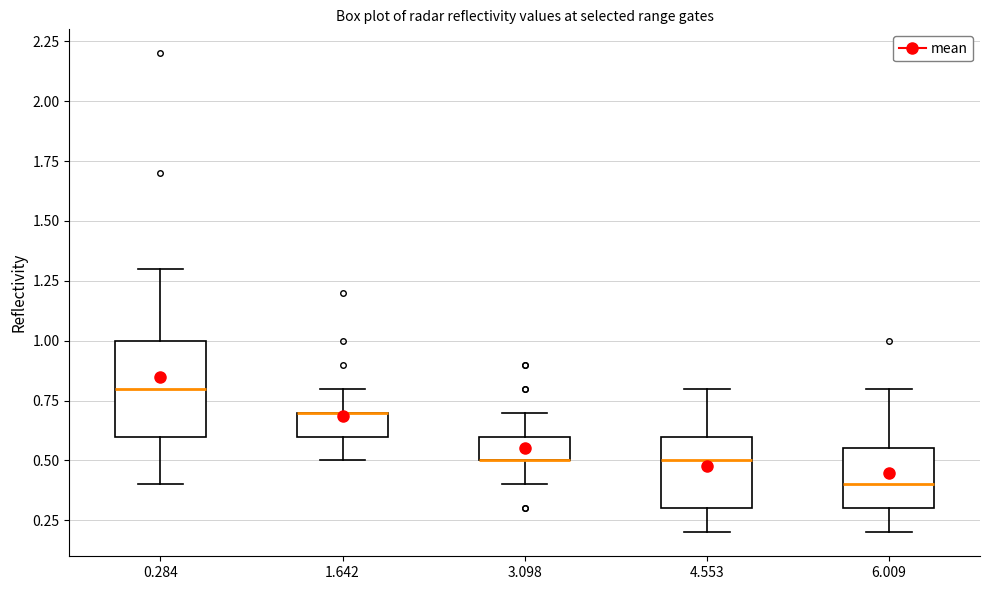

Comparing the boxes themselves (not the whiskers), which one is the tallest?

0.284